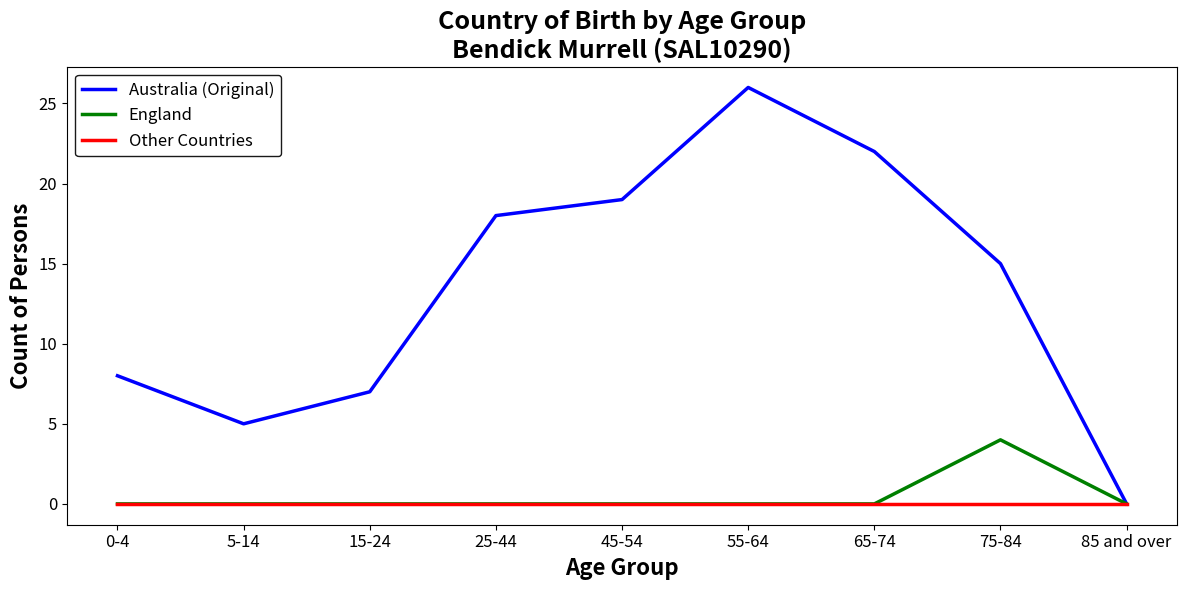

Reading left to right, list all the values displayed in this chart.

Australia (Original): 8	5	7	18	19	26	22	15	0
England: 0	0	0	0	0	0	0	4	0
Other Countries: 0	0	0	0	0	0	0	0	0